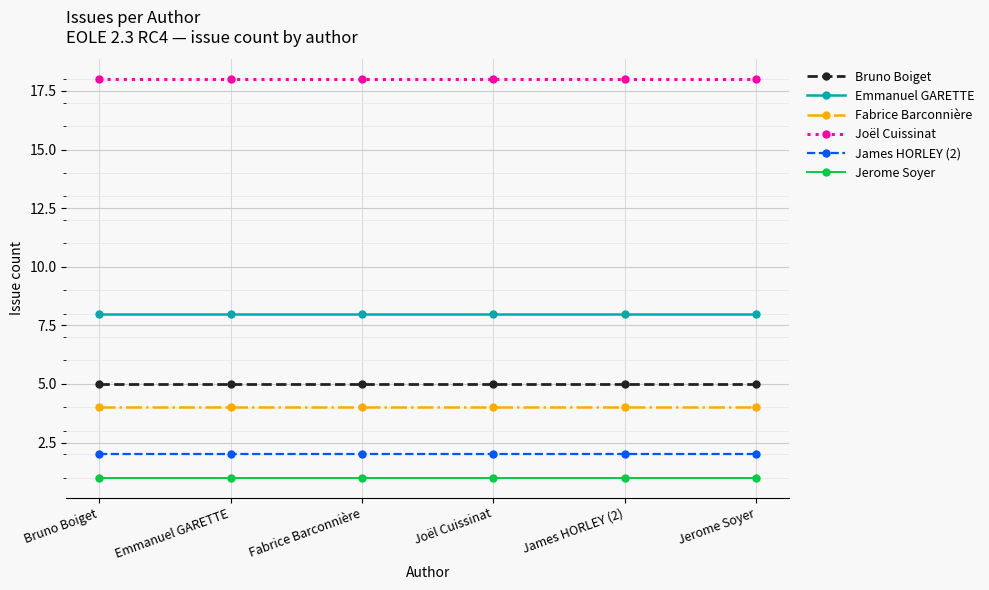

What is the approximate value of Emmanuel GARETTE at Emmanuel GARETTE?

8